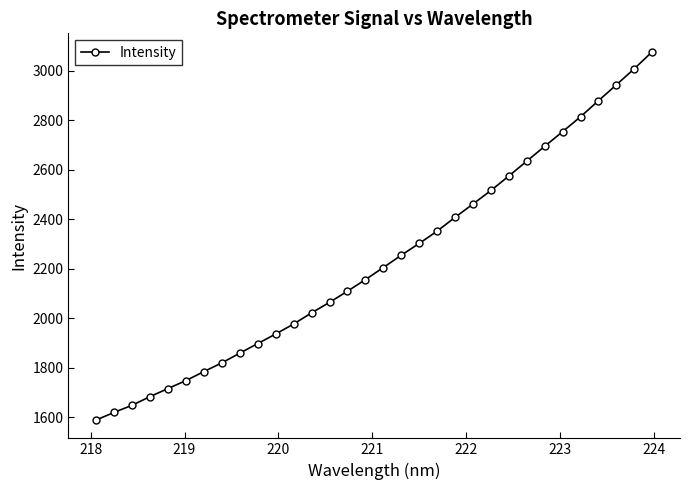

What is the average value?

2235.0